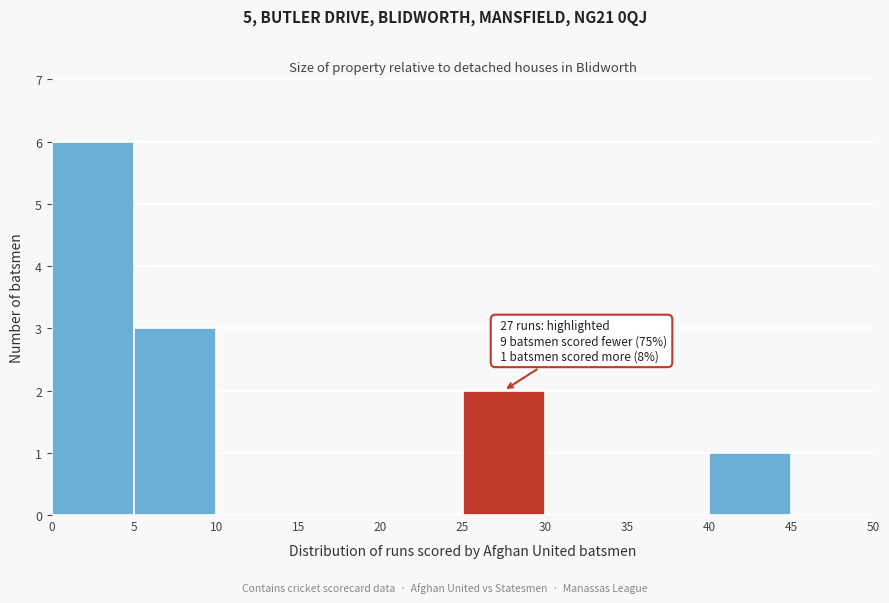

Which range on the x-axis has the tallest bar?

0 to 5